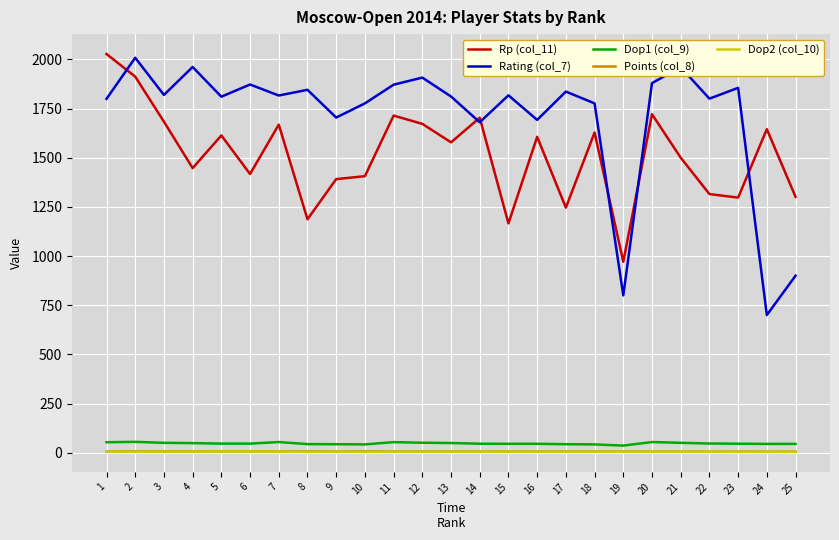

At how many categories does at least one series exceed 1177?

24